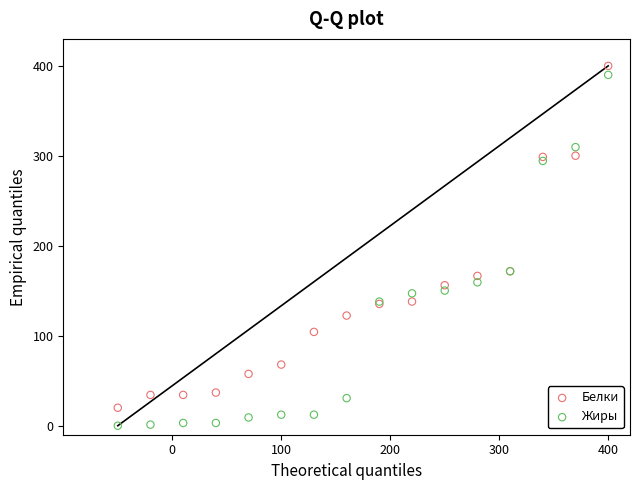

Which series contains the highest Y value?

Белки